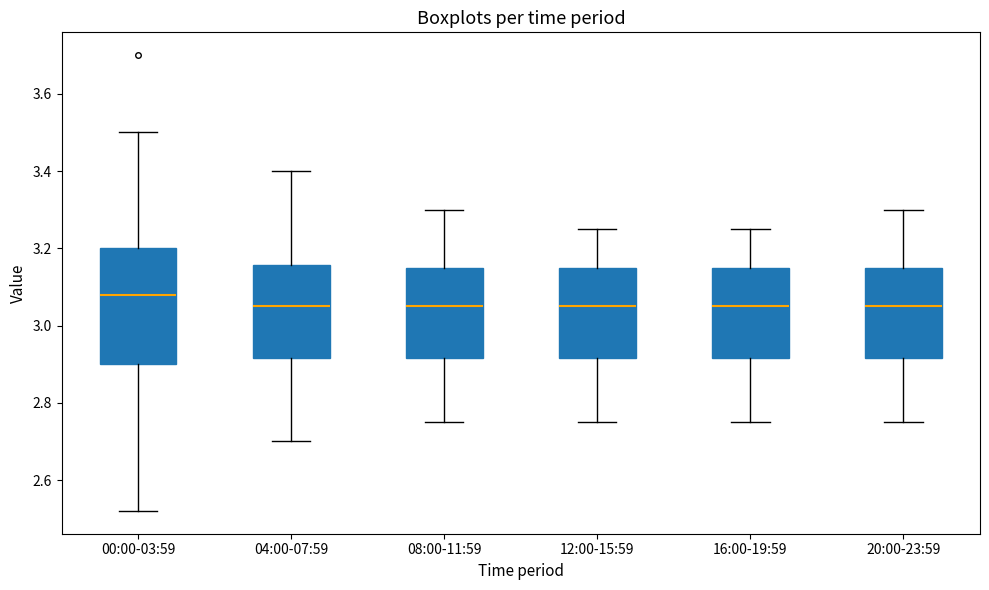

Where does the median line of the box for 16:00-19:59 sit on the y-axis? The values are not printed on the chart, so give them approximately, as read against the axis.

3.06